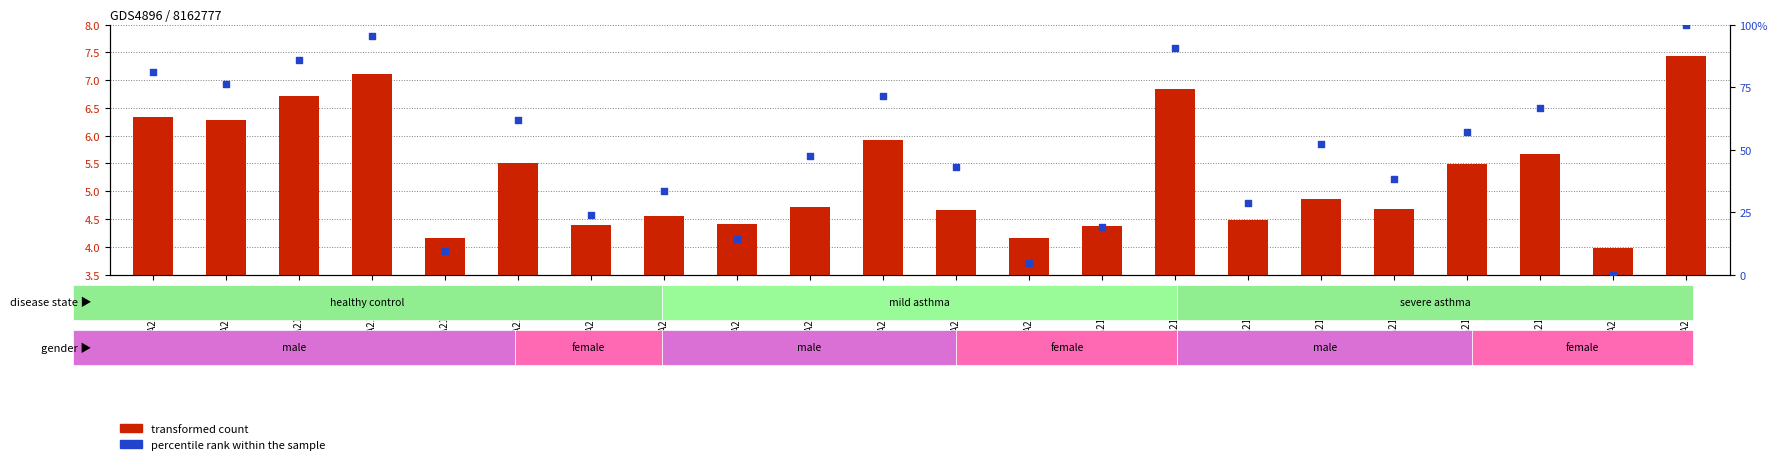

At which category is the sum across all series the highest?

A0A218KSX2